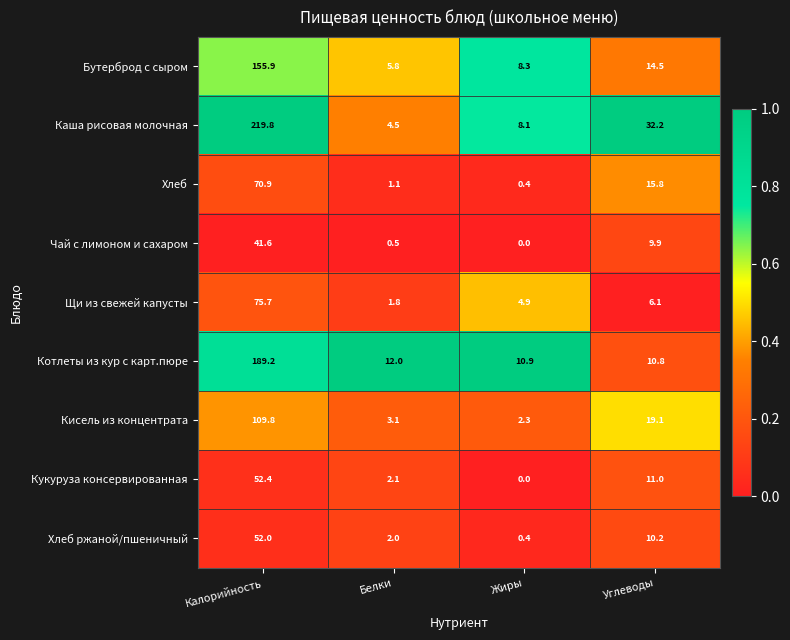

The value of Щи из свежей капусты at Углеводы is 6.1. True or false?

True